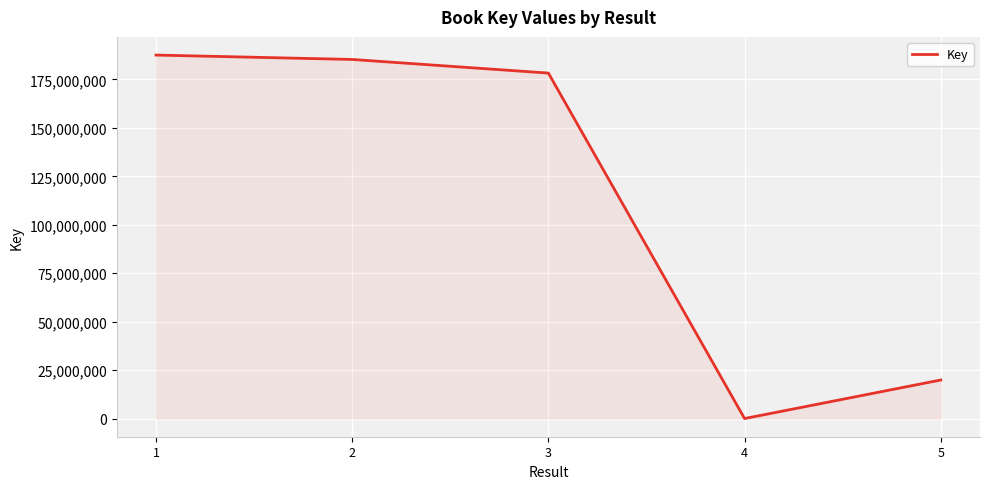

How many lines are shown in the chart?

1